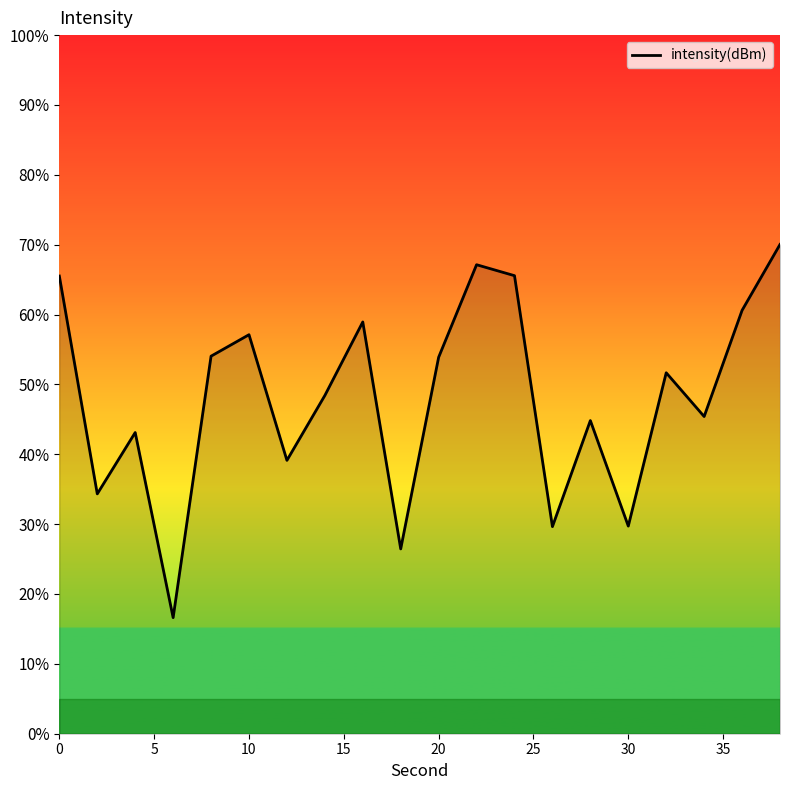

What is the maximum value shown in the chart?

70.0